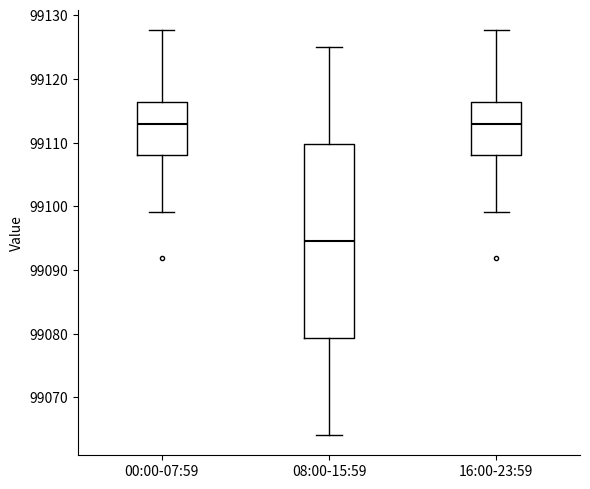

Where does the lower whisker of the box for 16:00-23:59 end on the y-axis? The values are not printed on the chart, so give them approximately, as read against the axis.

99099